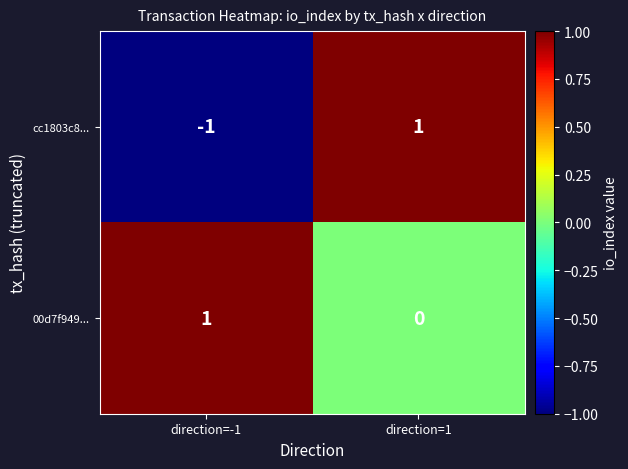

Rank the series at direction=-1 from lowest to highest value.

cc1803c8..., 00d7f949...